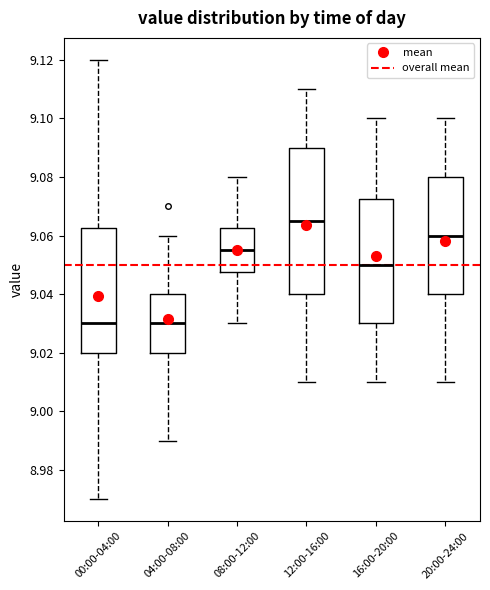

Where is the lower edge of the box for 08:00-12:00 on the y-axis? The values are not printed on the chart, so give them approximately, as read against the axis.

9.048